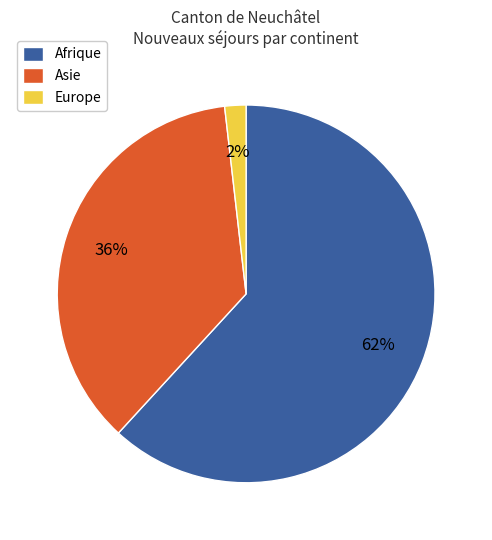

Rank the categories by value from highest to lowest.

Afrique, Asie, Europe